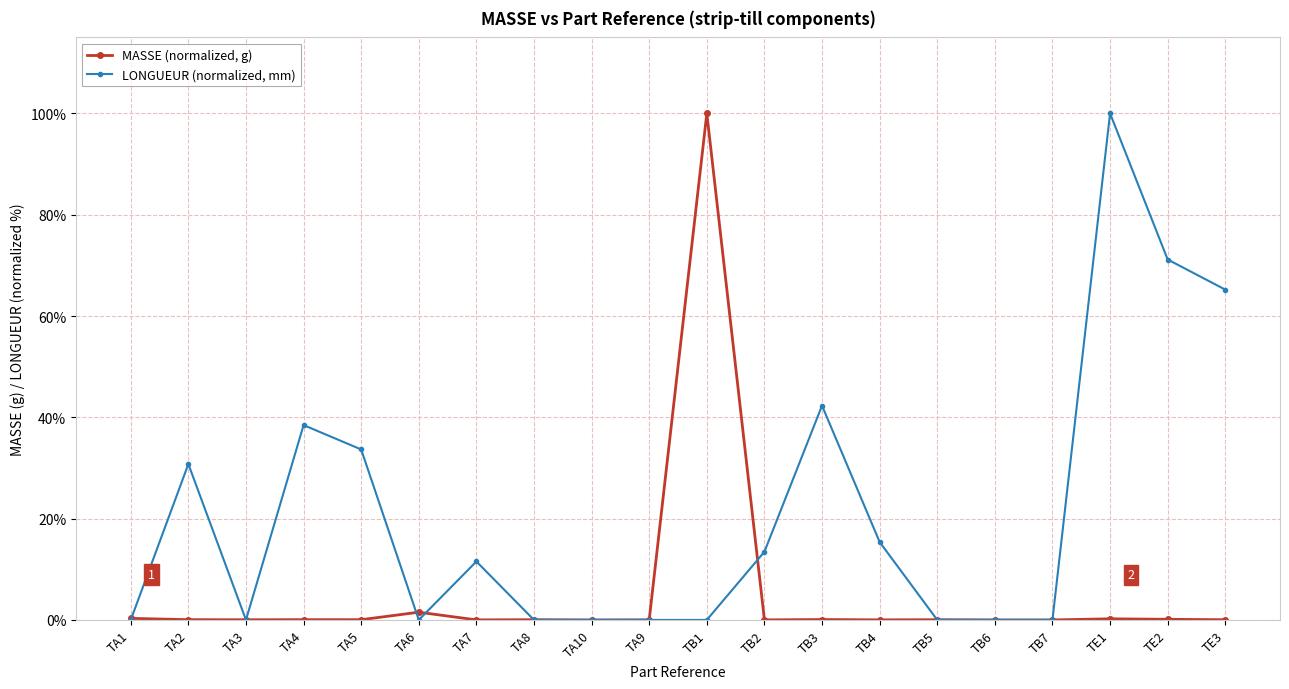

Which series changed the most between TA5 and TB5?

LONGUEUR (normalized, mm)